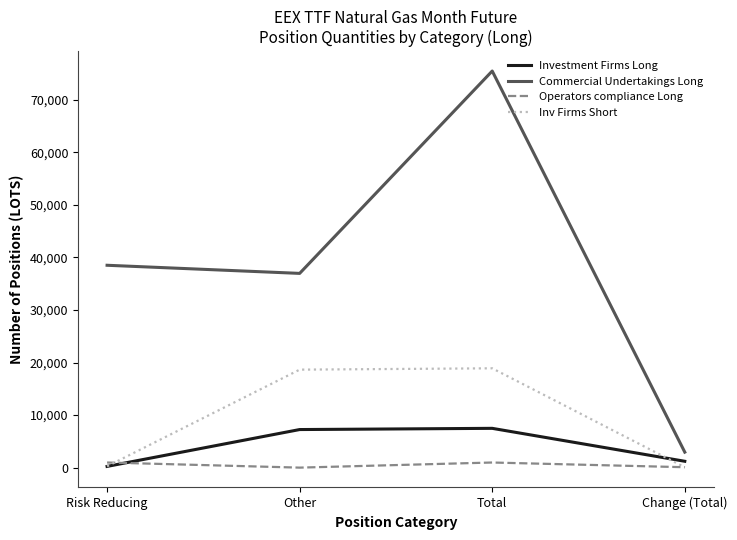

The value of Commercial Undertakings Long at Other is 57645. True or false?

False